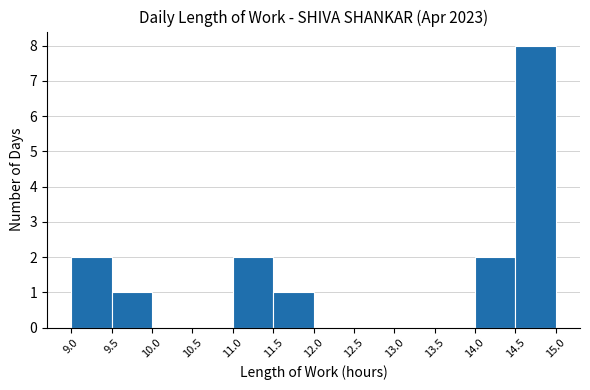

Which label corresponds to the largest value in the chart?

14.5